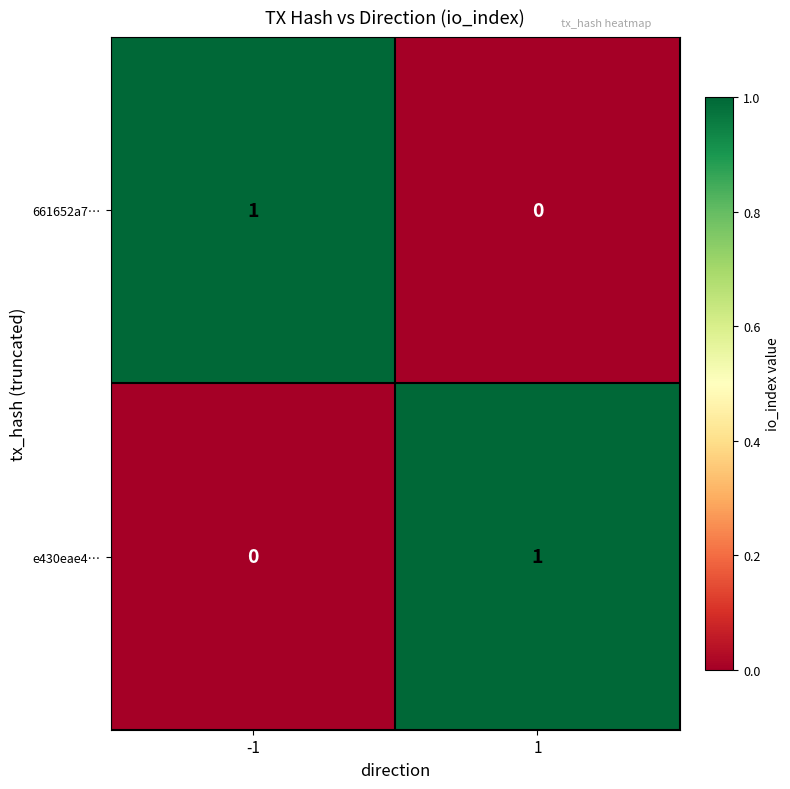

Is it true that 661652a7… equals 1 at -1?

True